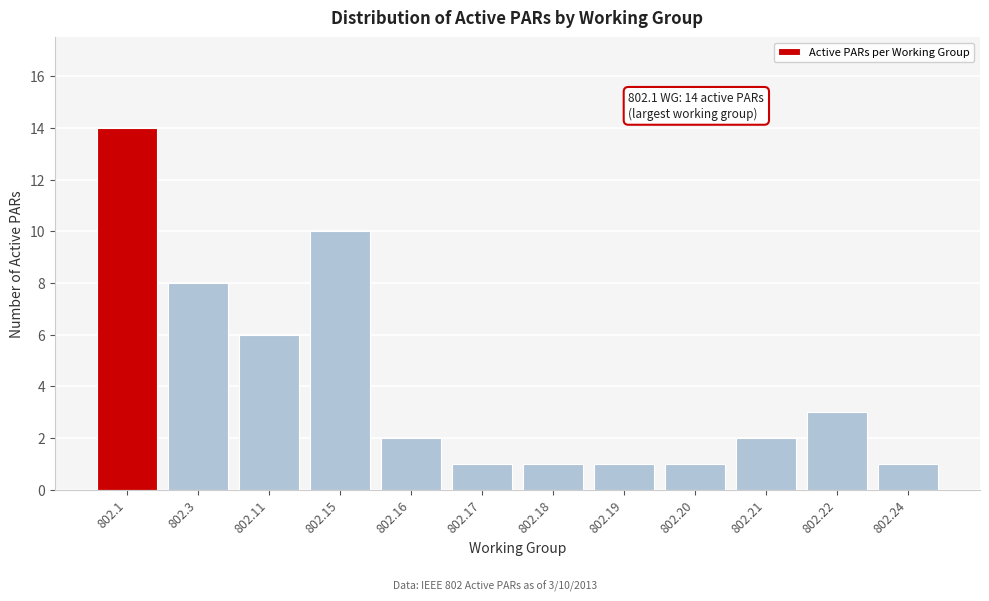

Reading left to right, extract all data points from this chart.

14	8	6	10	2	1	1	1	1	2	3	1